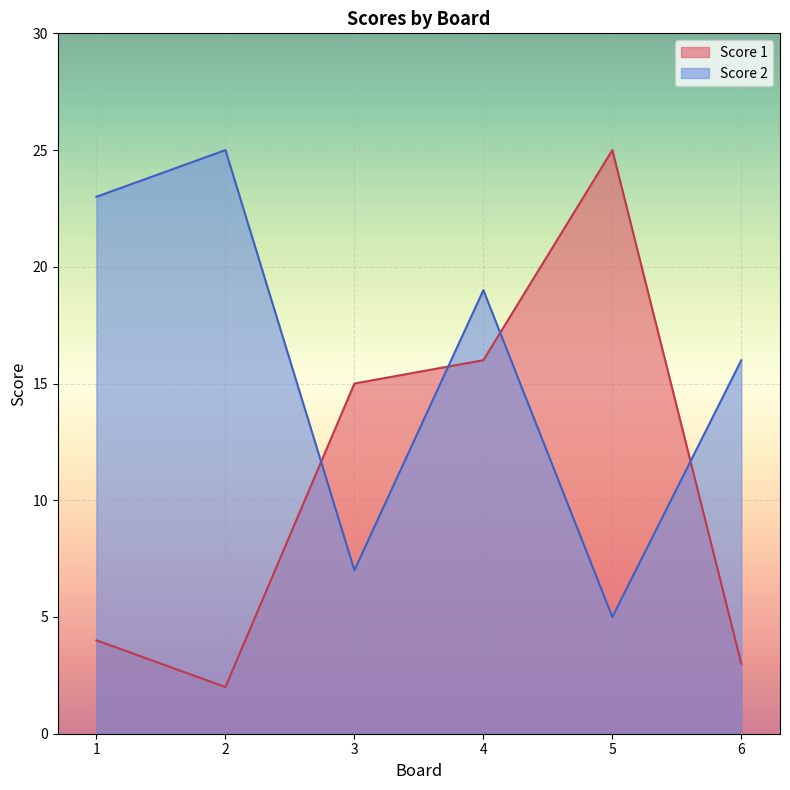

True or false: Score 1 has more than 0 points higher than both neighbors.

True